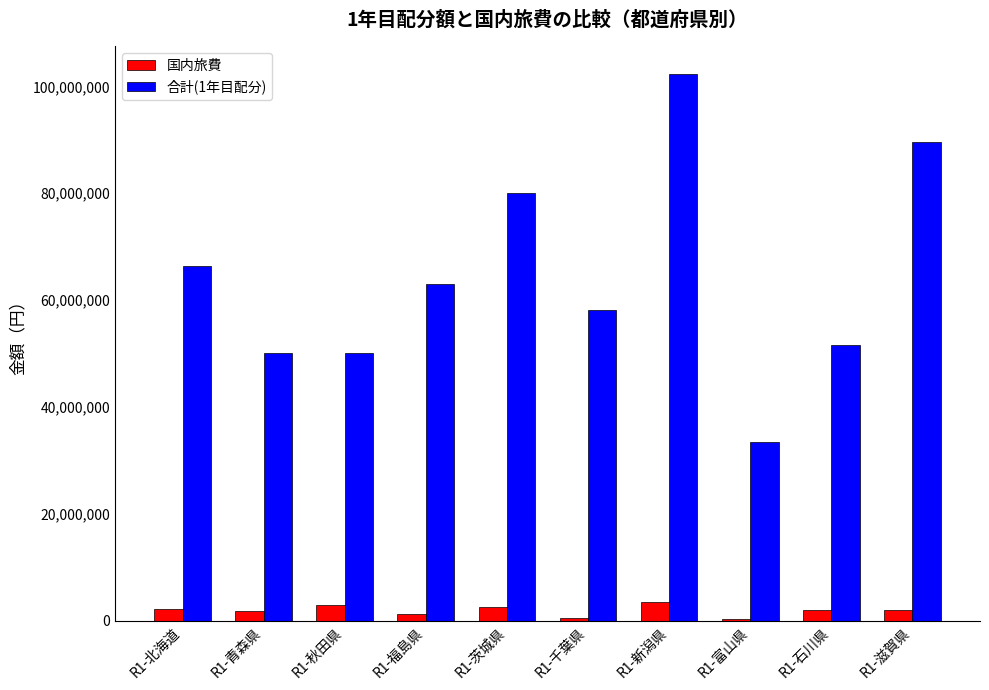

Which series has the largest total across all categories?

合計(1年目配分)